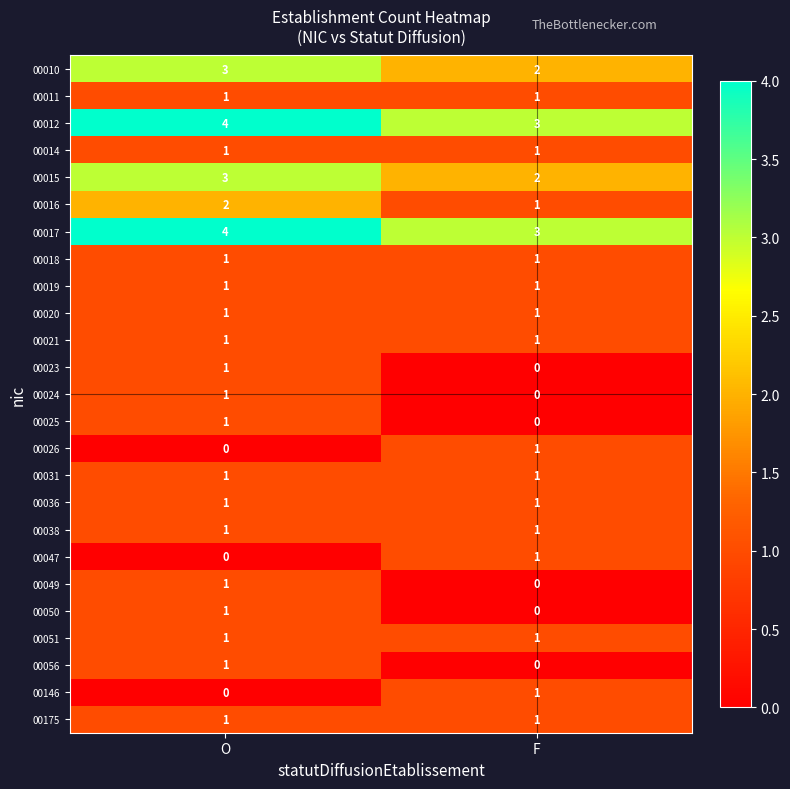

What is the maximum value shown in the chart?

4